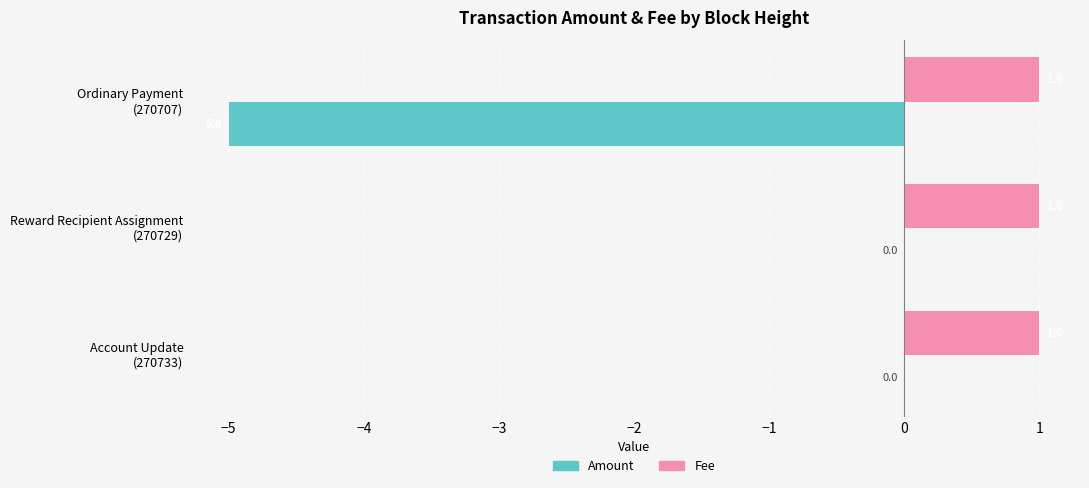

What is the sum of all Fee values?

3